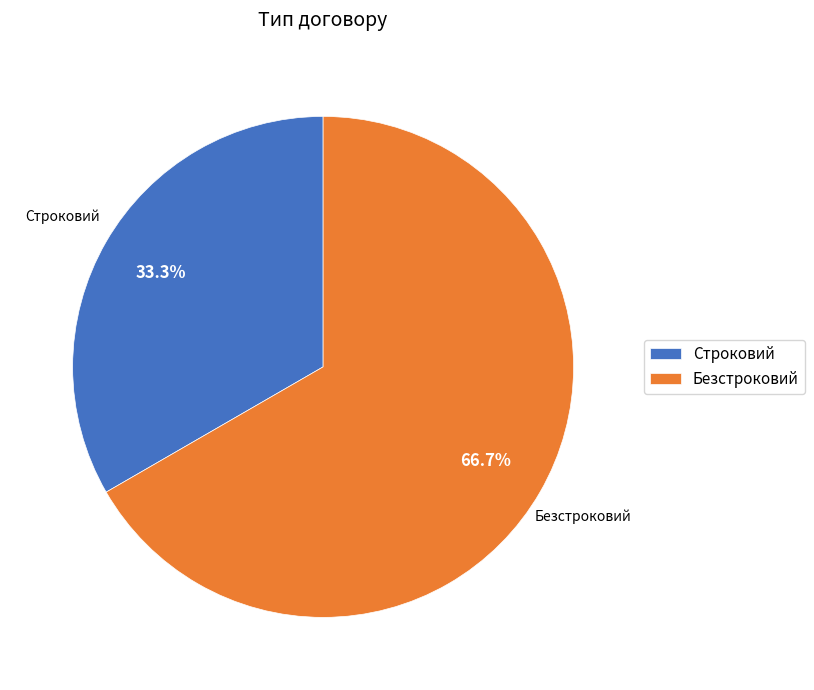

To the nearest percent, what is the average slice percentage?

50%